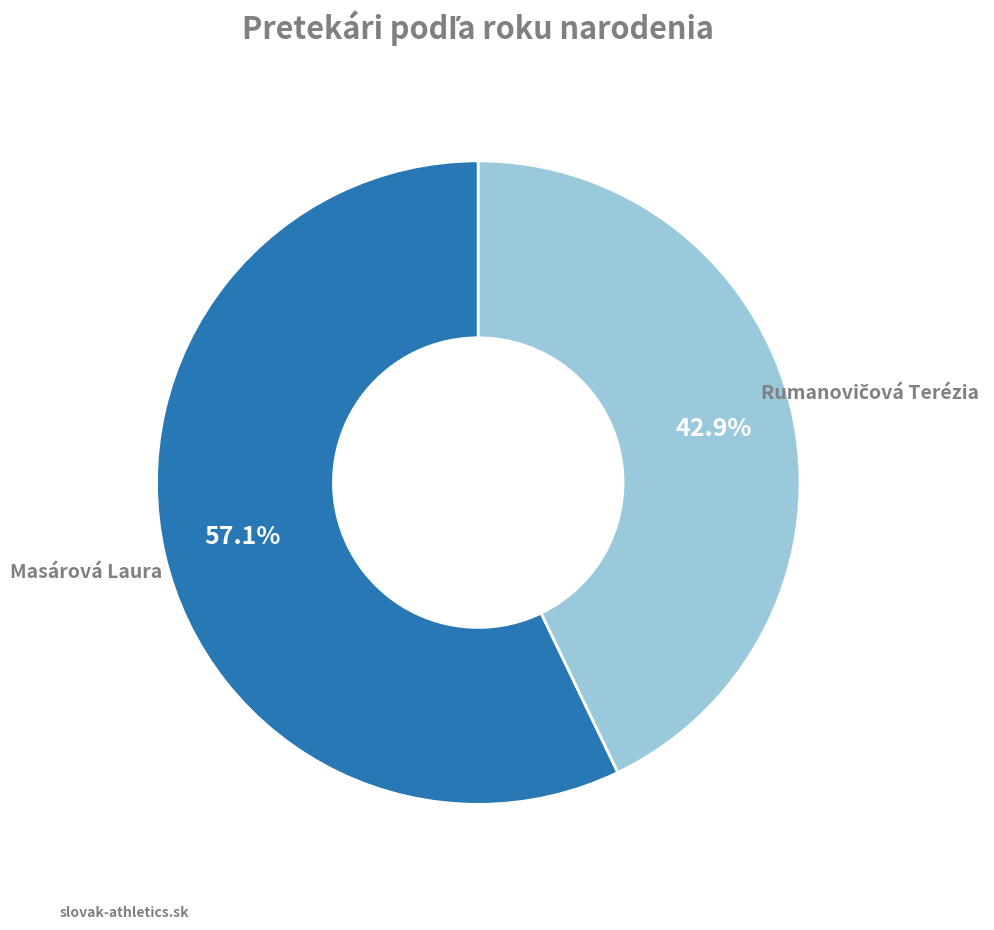

Is there a majority slice in this chart?

Yes